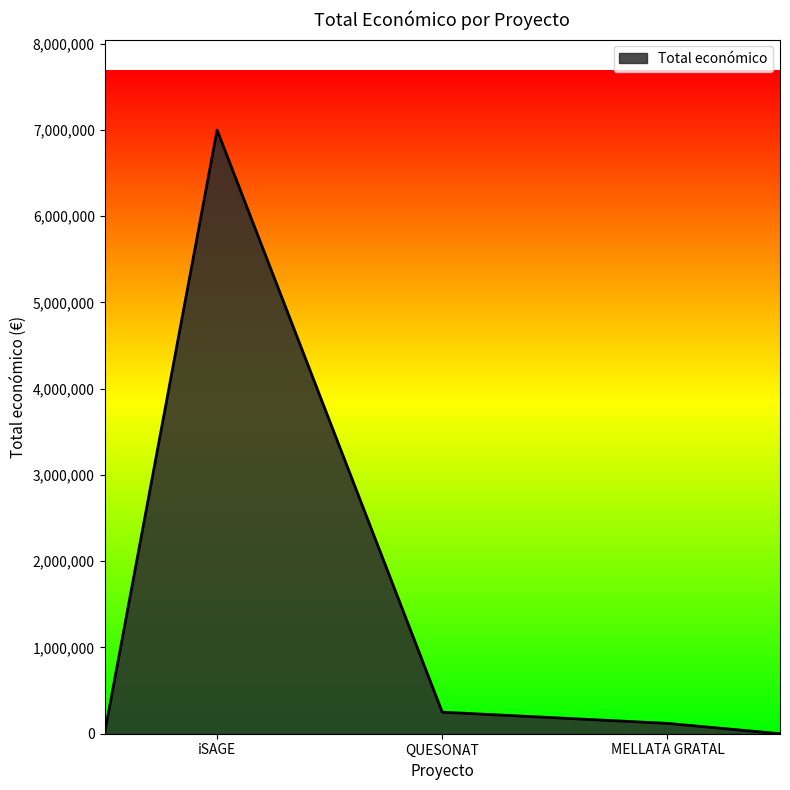

What is the minimum value shown in the chart?

0